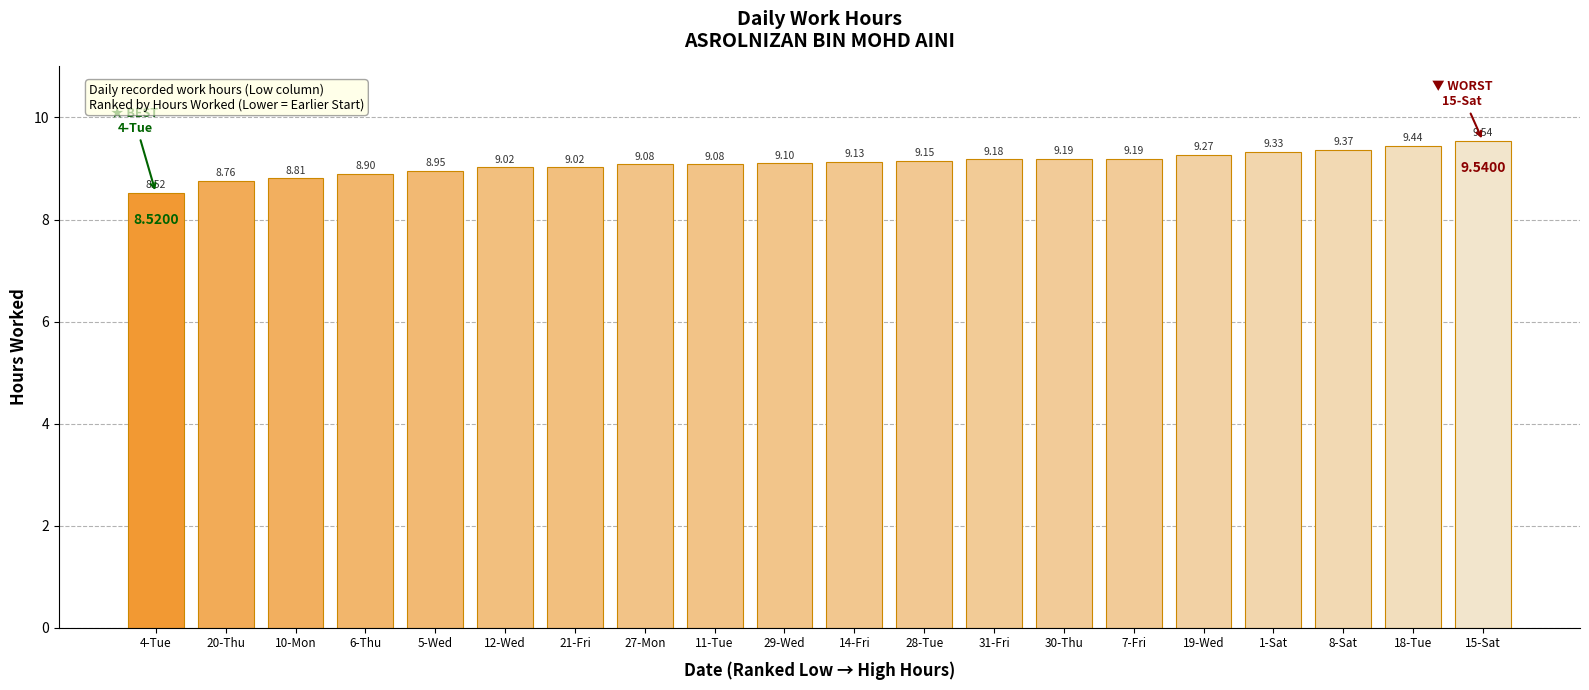

What is the sum of the values at 7-Fri and 10-Mon?

18.0